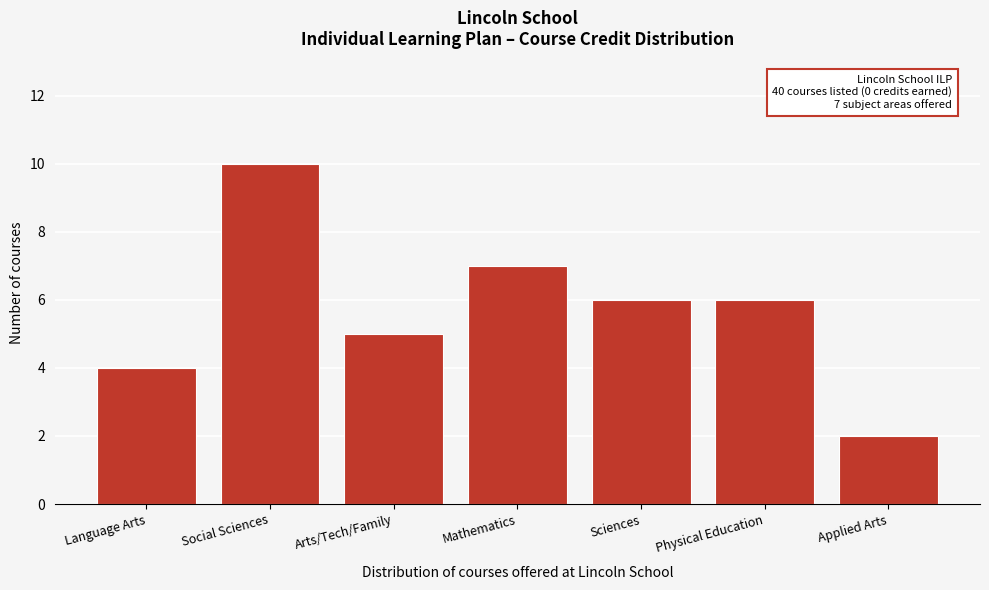

Reading left to right, transcribe all the data shown in this chart.

4	10	5	7	6	6	2